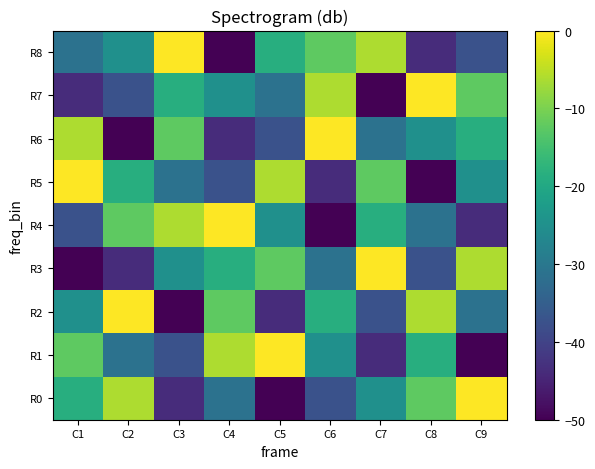

Which series has the largest range (max minus min)?

R0